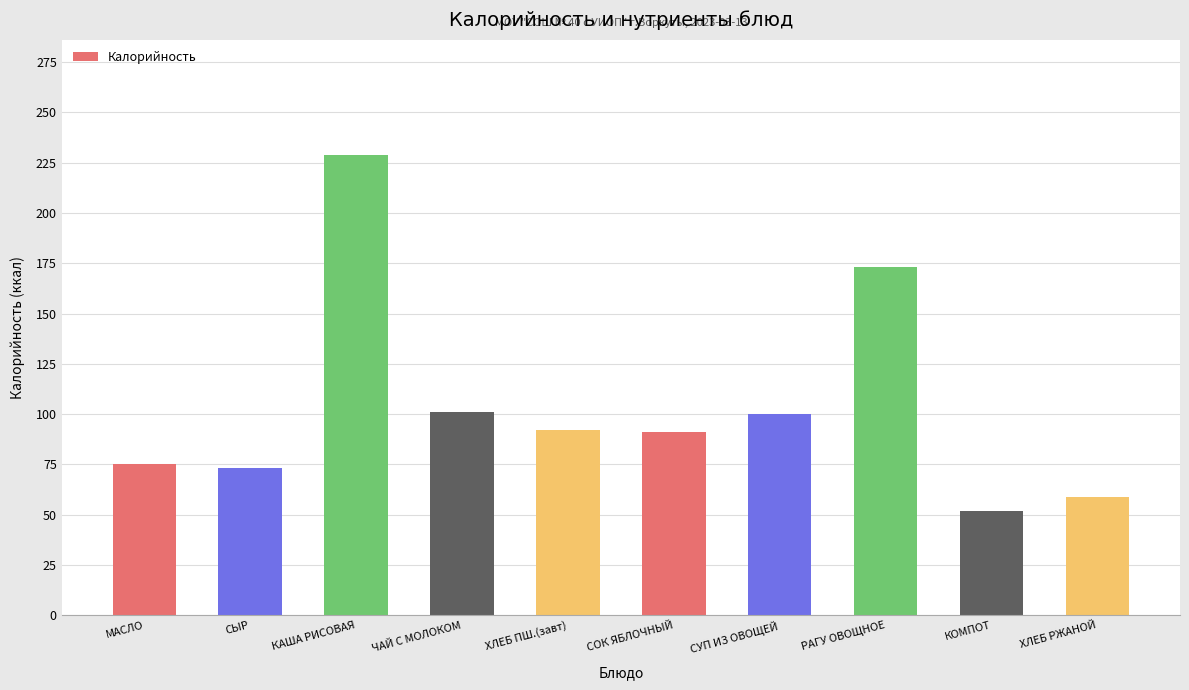

At which label is the value closest to 140?

РАГУ ОВОЩНОЕ